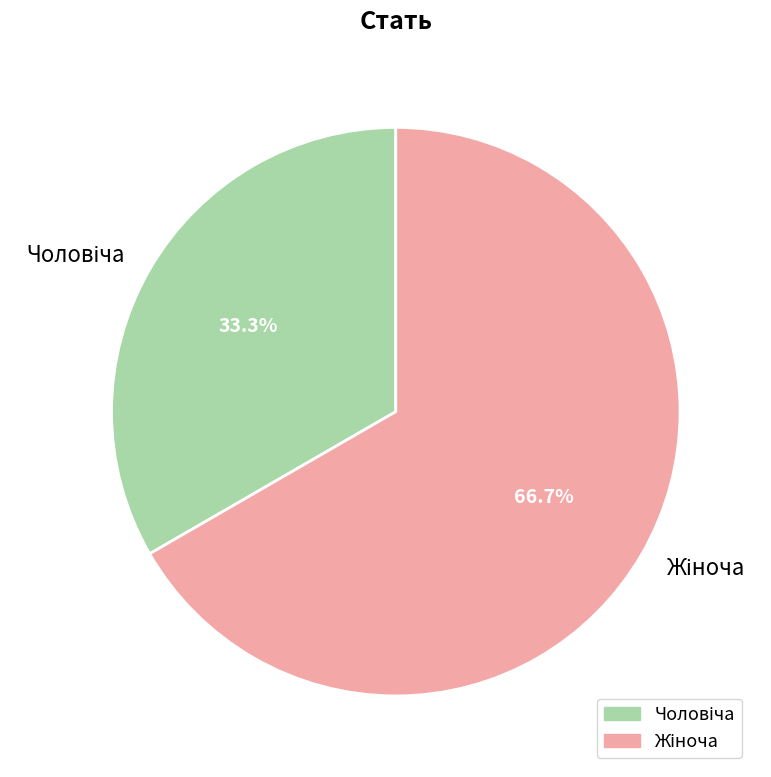

To the nearest percent, what is the average slice percentage?

50%